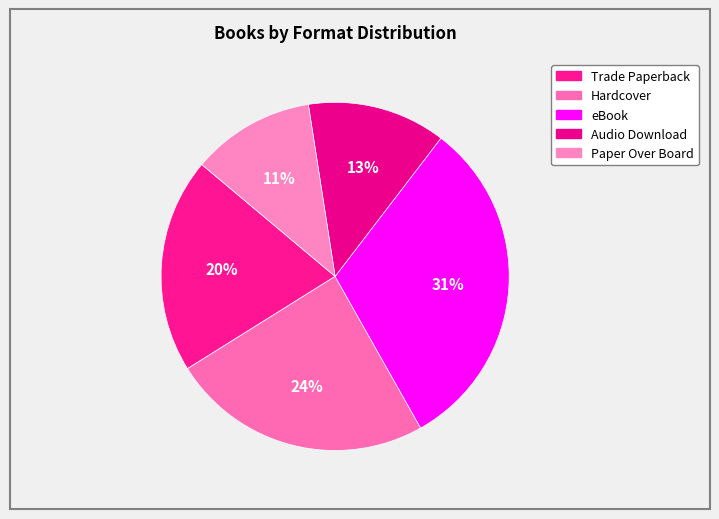

To the nearest percent, what is the difference between the eBook and Paper Over Board slice percentages?

20%